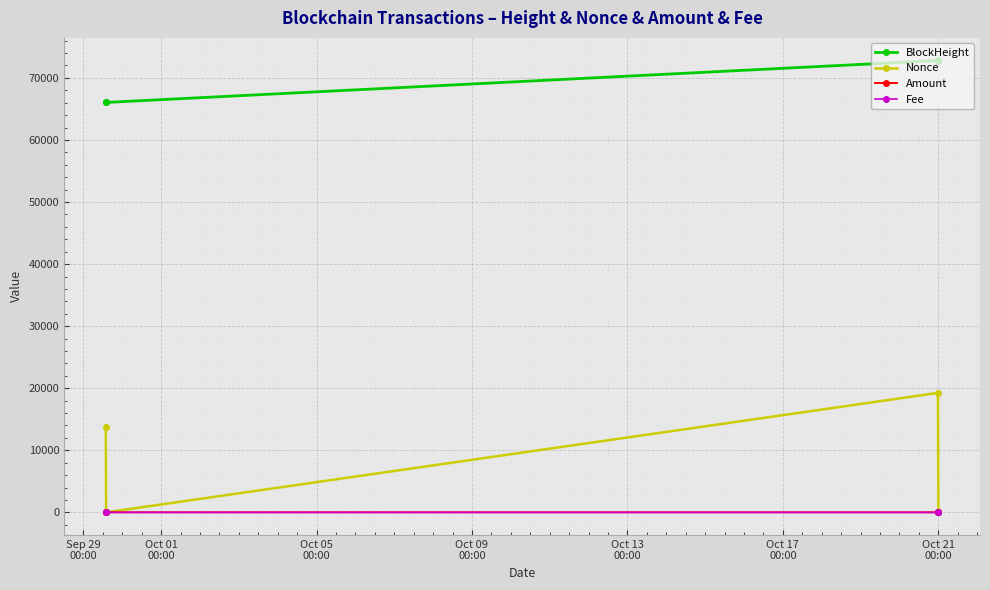

True or false: BlockHeight and Fee intersect in this chart.

False